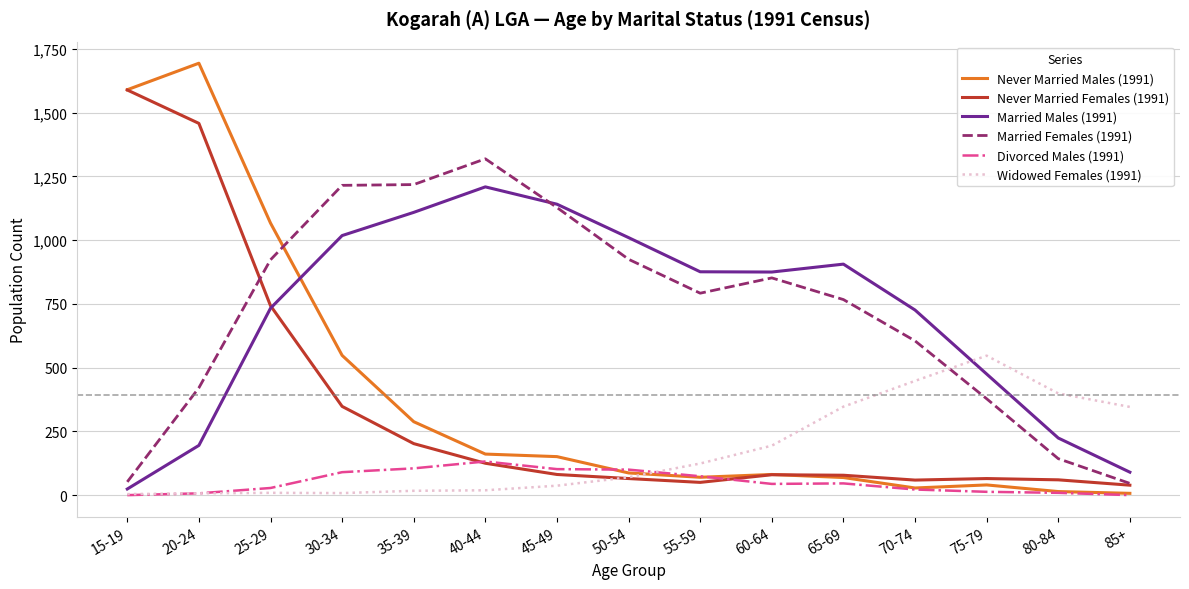

At which category is the sum across all series the highest?

20-24